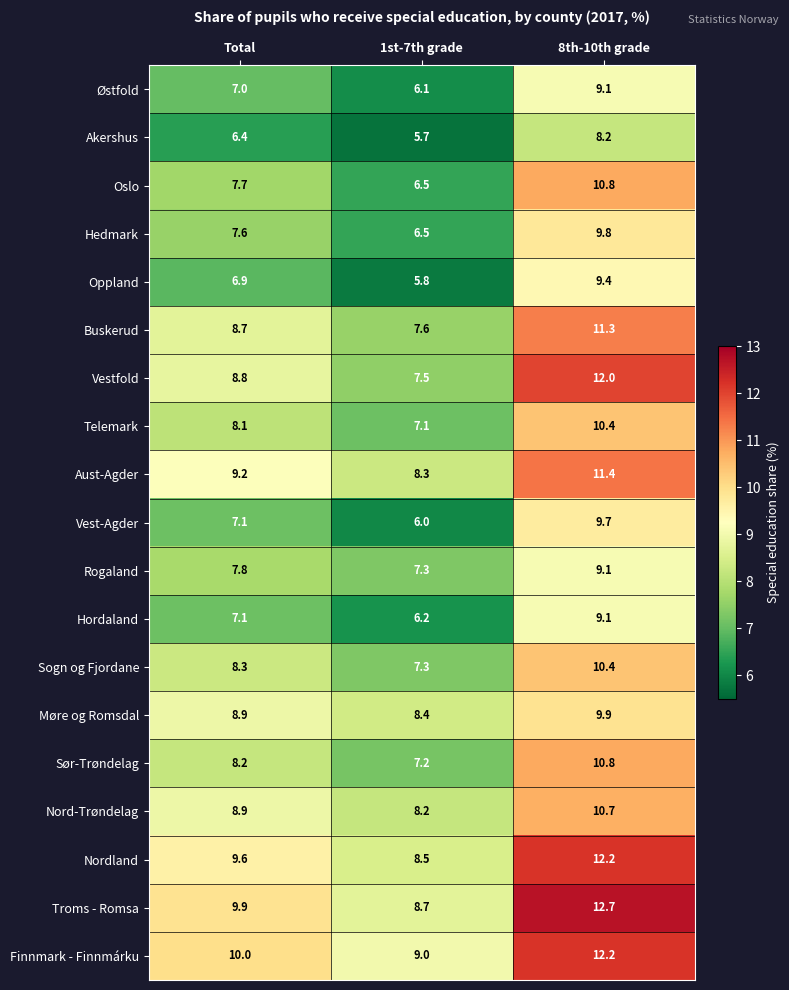

Read the Møre og Romsdal value at 8th-10th grade.

9.9